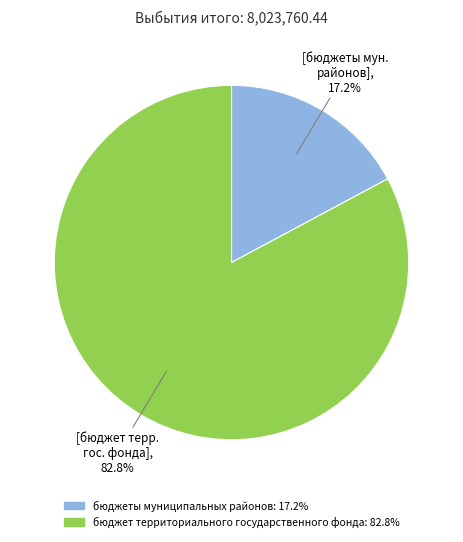

To the nearest percent, what is the difference between the бюджет территориального государственного фонда and бюджеты муниципальных районов slice percentages?

66%